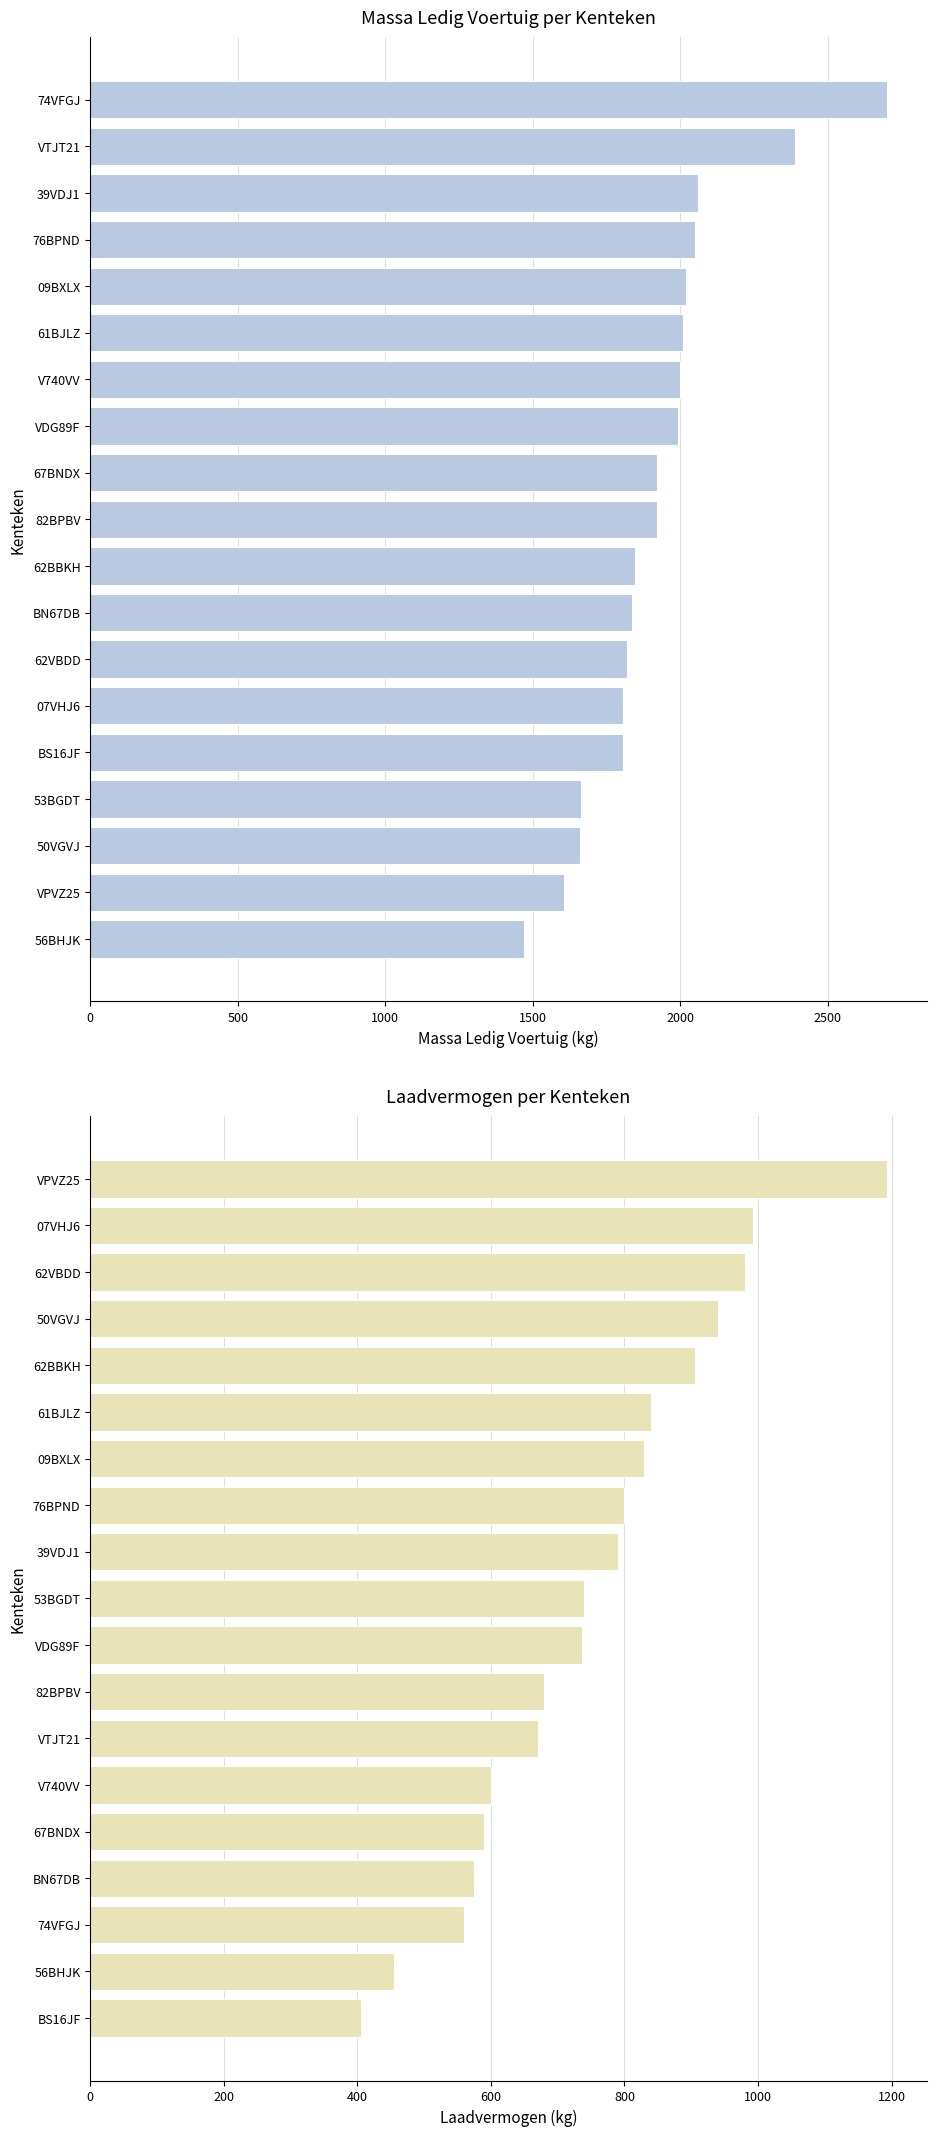

Is the value of laadvermogen at 9 greater than the value of massa_ledig_voertuig at 9?

No